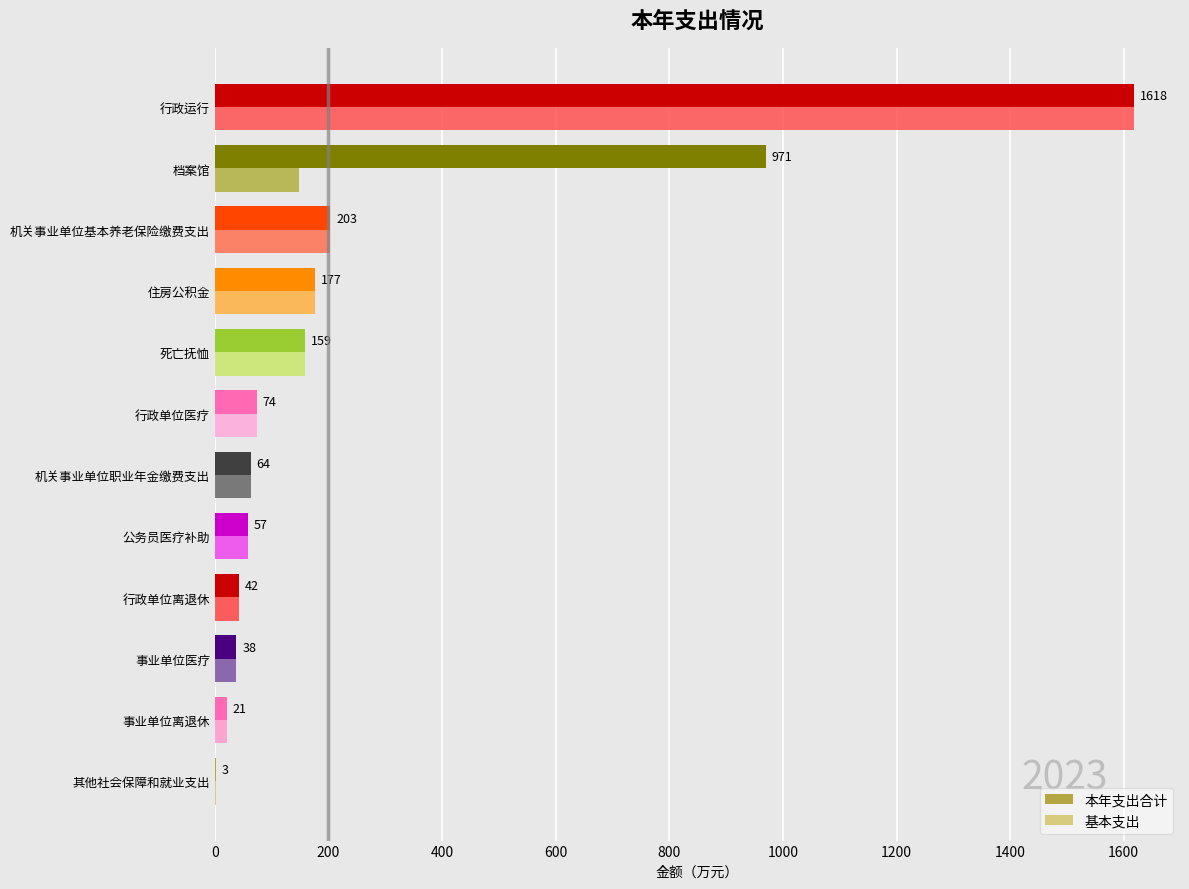

Is the value of 基本支出 at 机关事业单位基本养老保险缴费支出 greater than the value of 本年支出合计 at 公务员医疗补助?

Yes